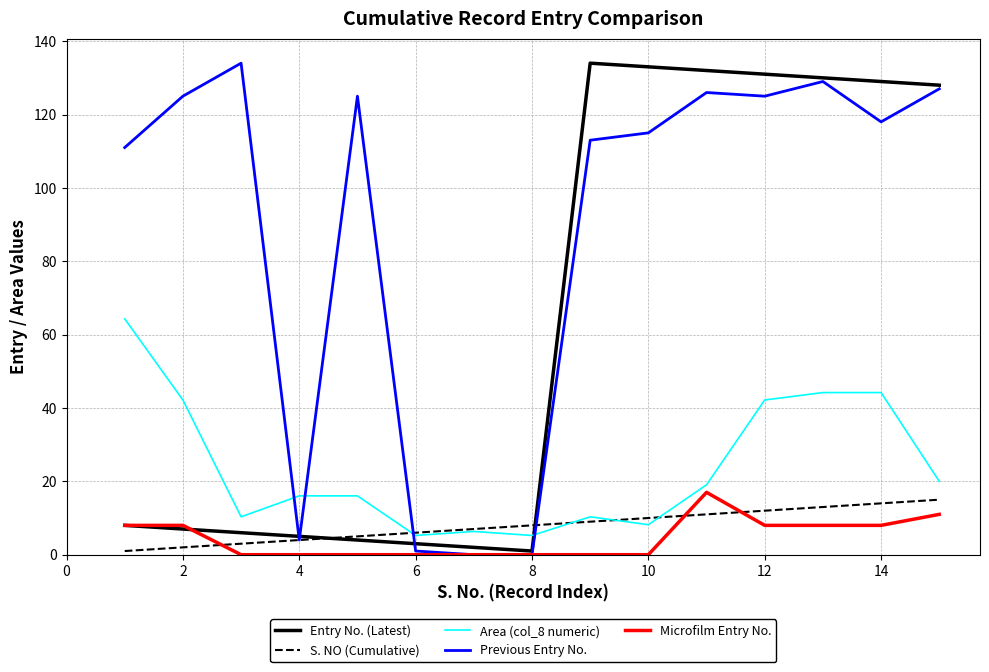

What are all the series names shown in the legend?

Entry No. (Latest), S. NO (Cumulative), Area (col_8 numeric), Previous Entry No., Microfilm Entry No.